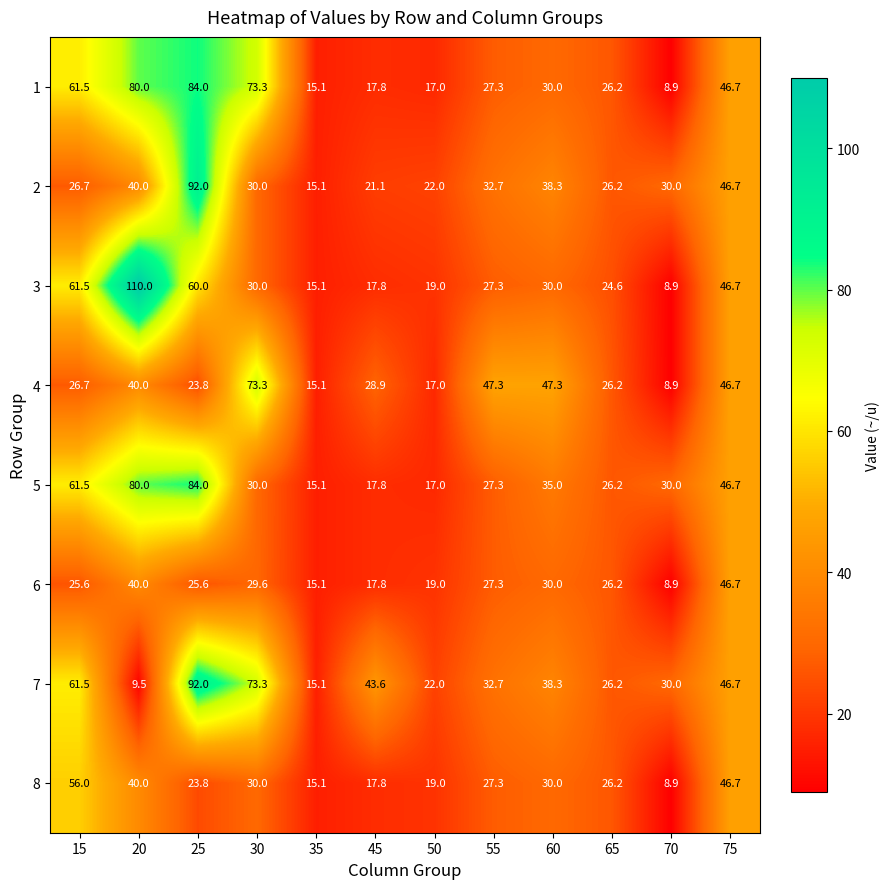

What is the lowest value of the 6 series?

8.9